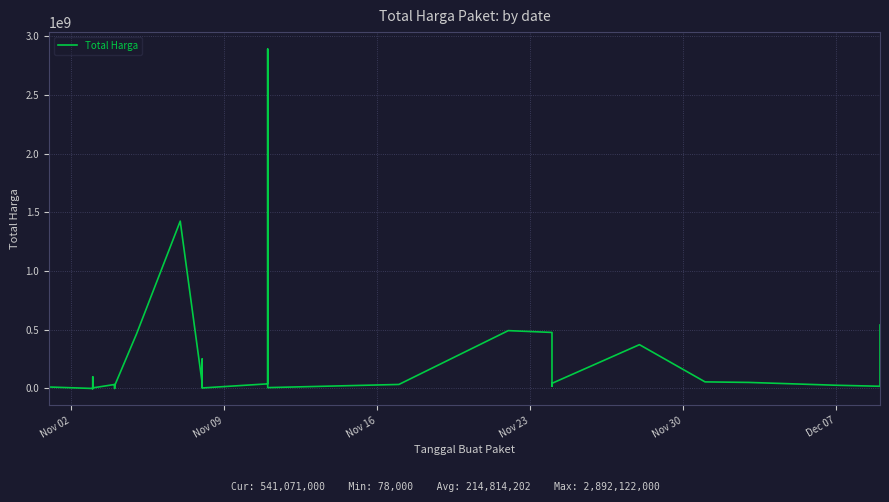

Reading left to right, what are all the values shown in this chart?

333600	12453900	78000	98772570	2772000	265000	4672200	182000	8742500	5129000	34000000	32441200	577875	23653000	464002100	1425867900	49730040	9180000	15513960	250350000	4350000	39440000	2892122000	7401240	34292000	493000000	477600000	19175000	43859200	373404000	56152800	51601000	27412000	18900000	541071000